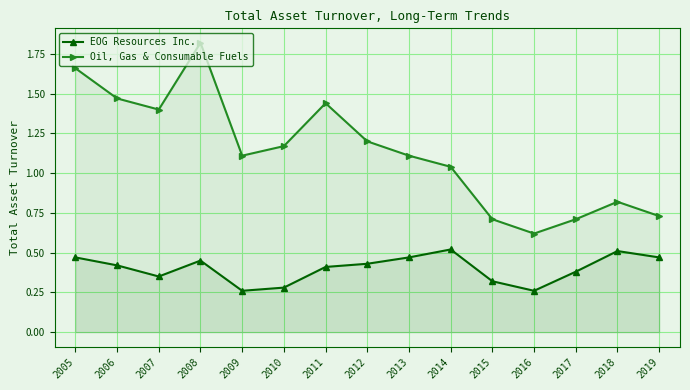

Rank the series by their maximum value, from lowest to highest.

EOG Resources Inc., Oil, Gas & Consumable Fuels